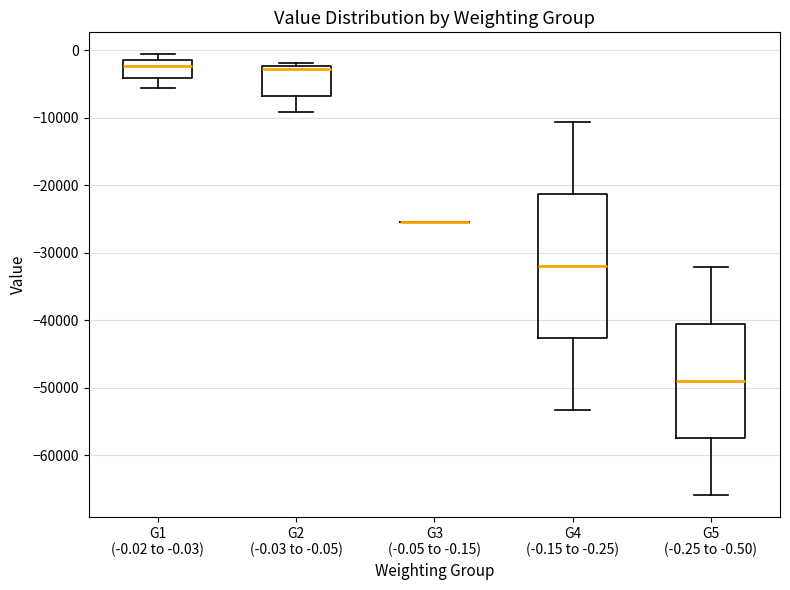

Where does the median line of the box for G1 (-0.02 to -0.03) sit on the y-axis? The values are not printed on the chart, so give them approximately, as read against the axis.

-2000